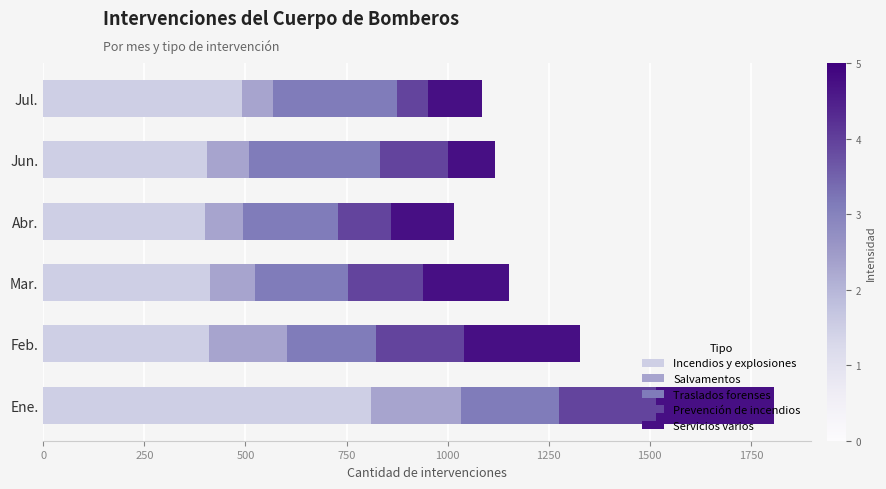

At which category is the sum across all series the highest?

Ene.